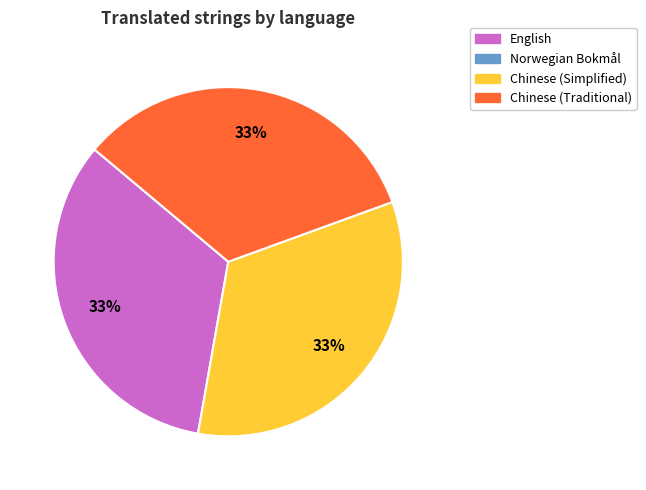

To the nearest percent, what is the average slice percentage?

33%